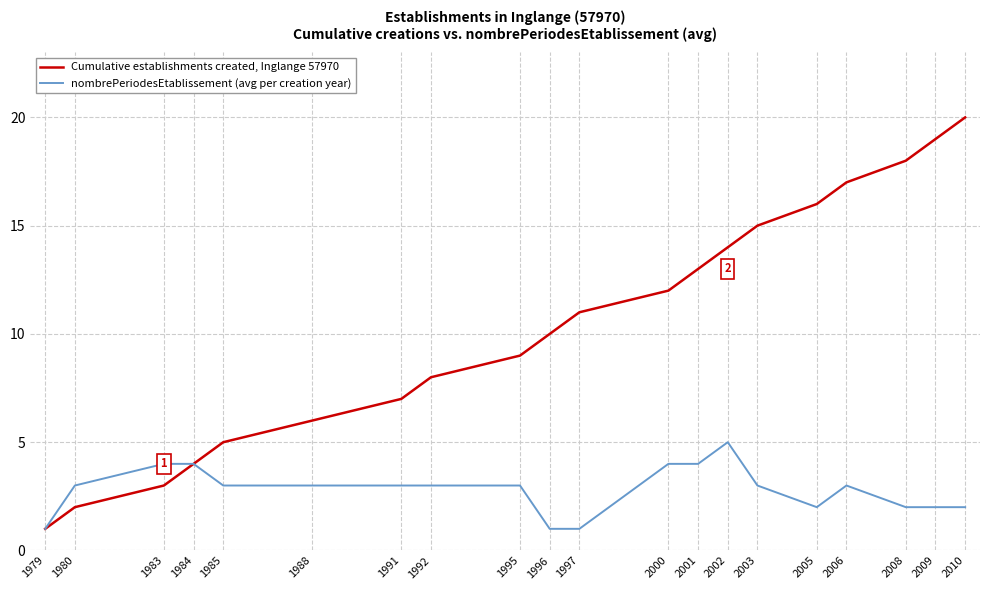

What is the difference between the nombrePeriodesEtablissement (avg per creation year) values at 1983 and 1992?

1